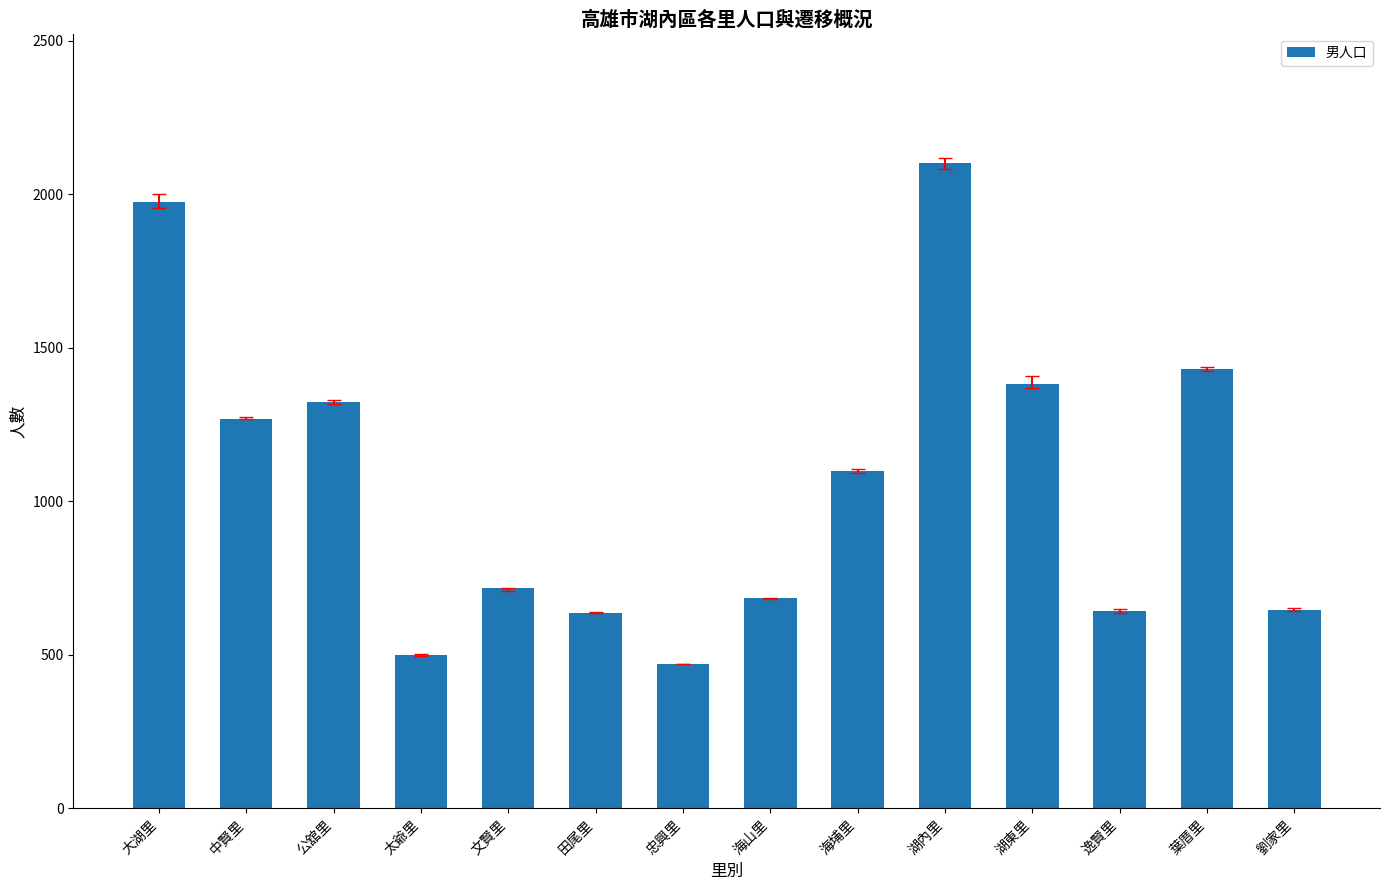

What is the sum of the values at 劉家里 and 文賢里?

1365